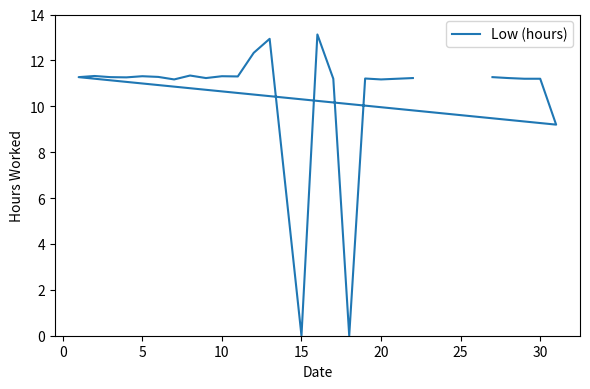

True or false: there are more than 1 points higher than both neighbors.

True